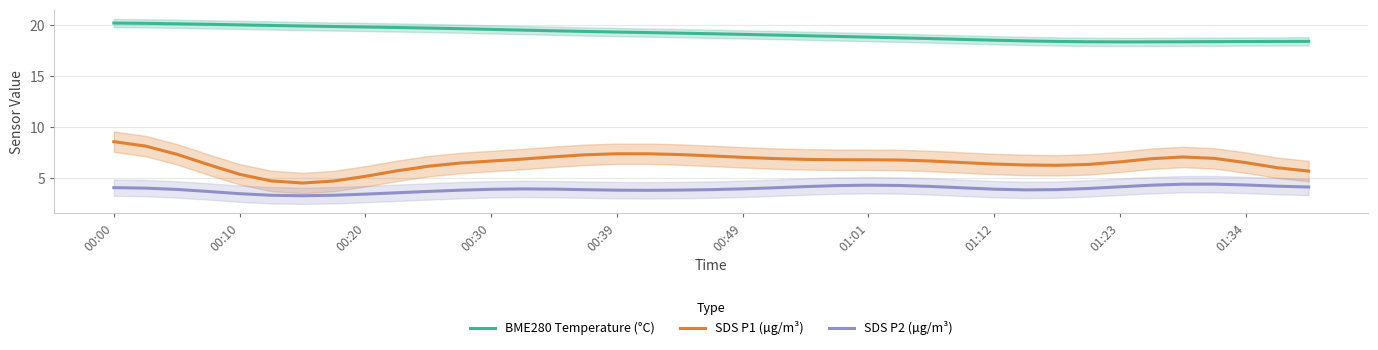

True or false: SDS P1 (µg/m³) and SDS P2 (µg/m³) intersect in this chart.

False